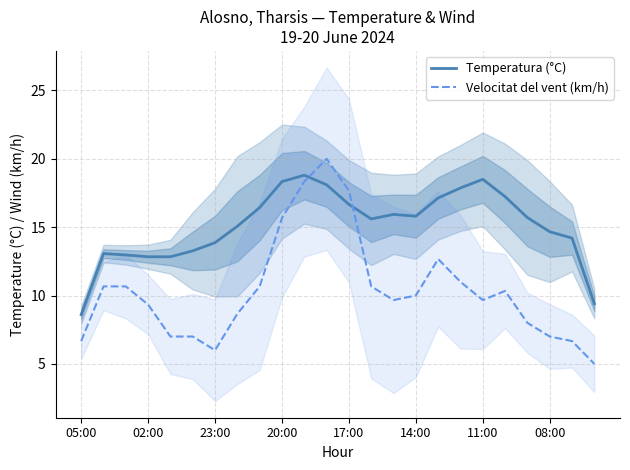

At which label does Velocitat del vent (km/h) reach its peak?

11